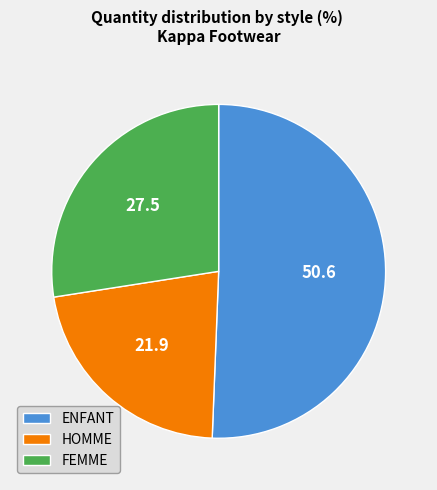

True or false: ENFANT accounts for 51% of the total.

True